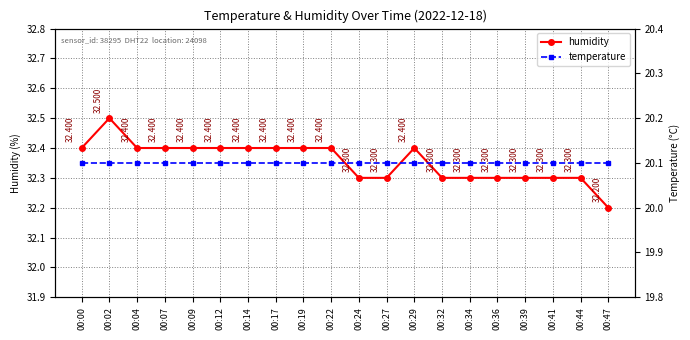

What is the minimum value for humidity?

32.2